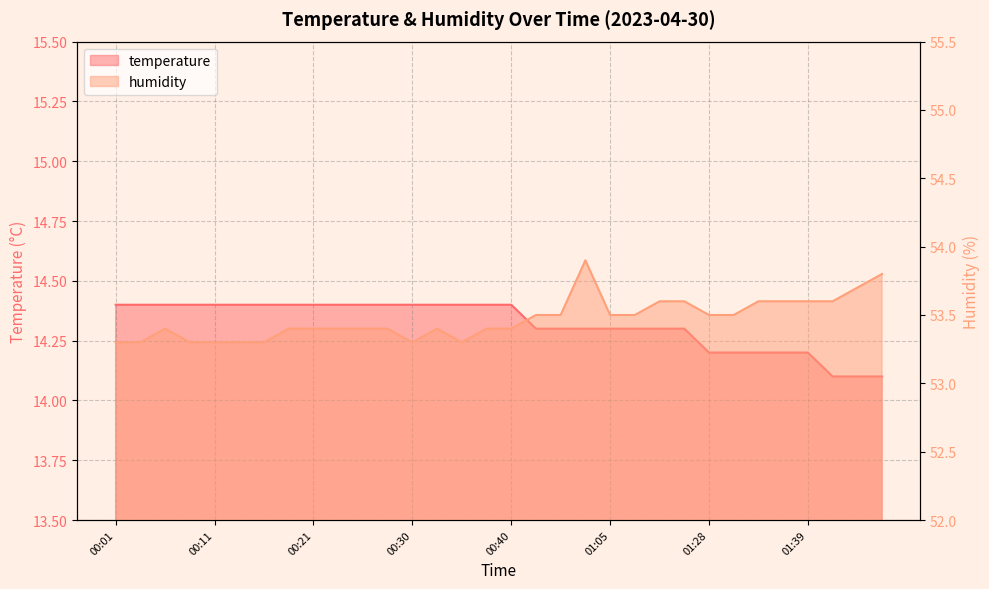

What is the difference between the humidity values at 01:02 and 00:09?

0.6